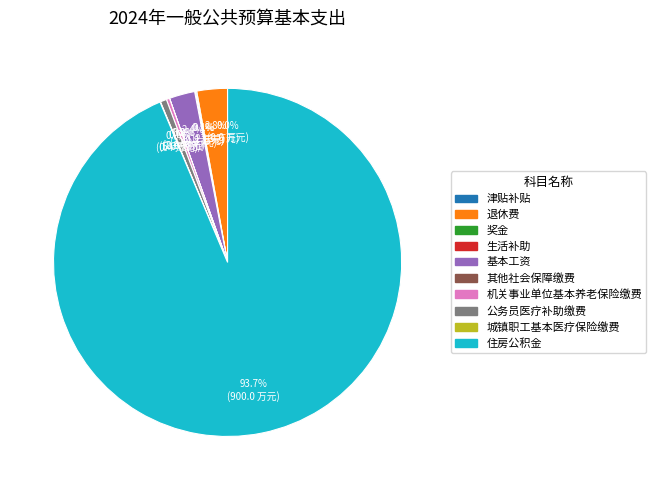

Does any single category account for the majority?

Yes